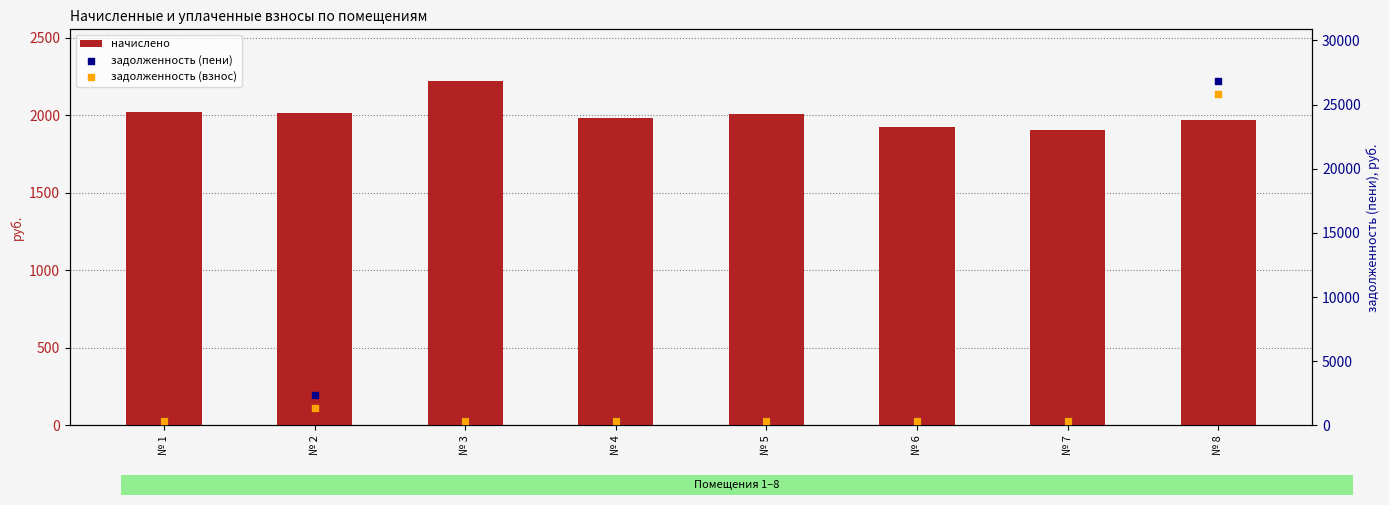

Which series has the widest spread of Y values?

задолженность (пени)